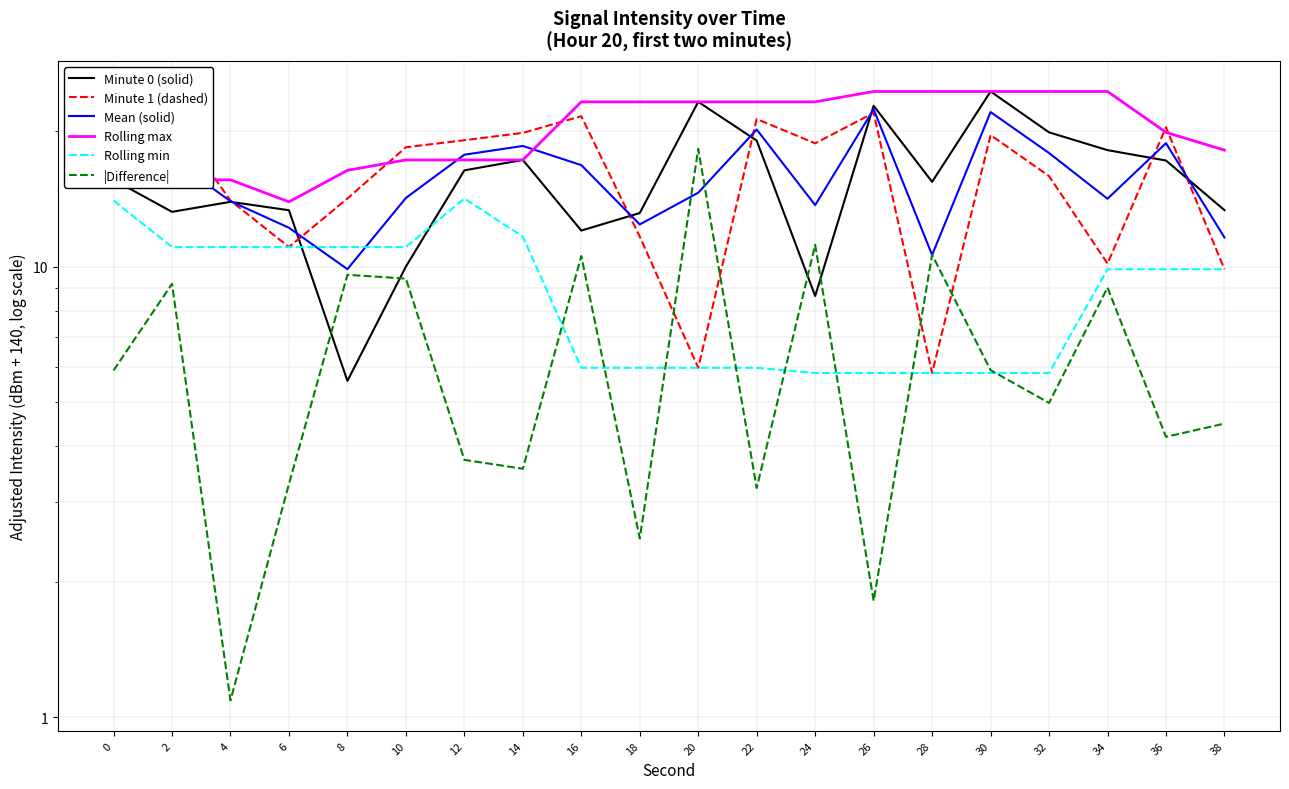

True or false: |Difference| has a value of 8.5 at 0.

False